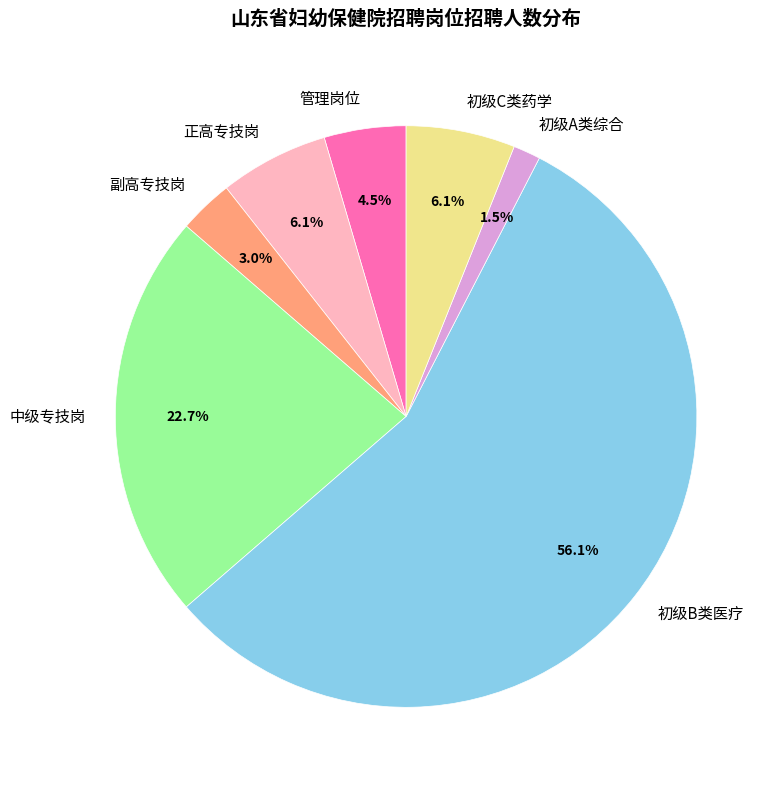

Do 初级B类医疗 and 管理岗位 together represent more than half of the pie?

Yes